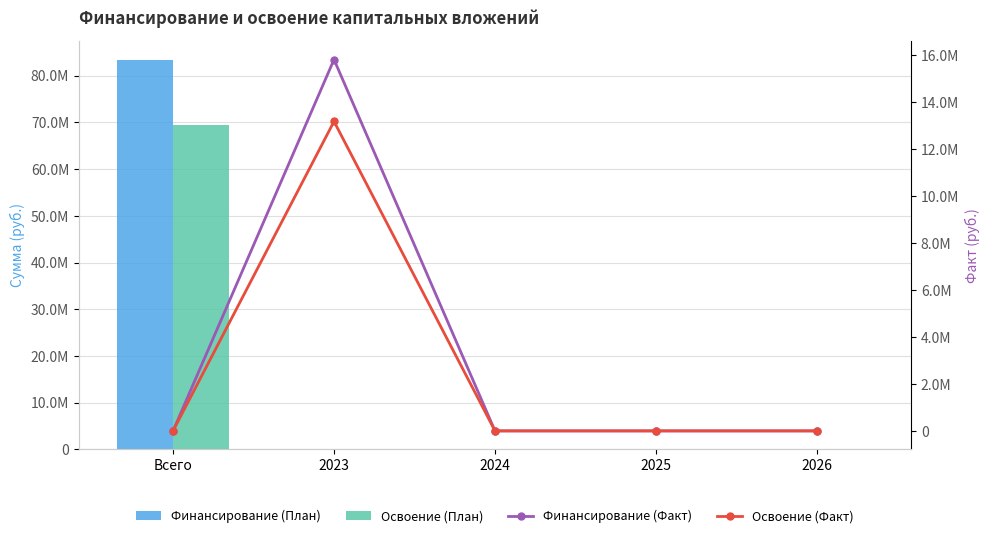

How many categories are shown in the chart?

5